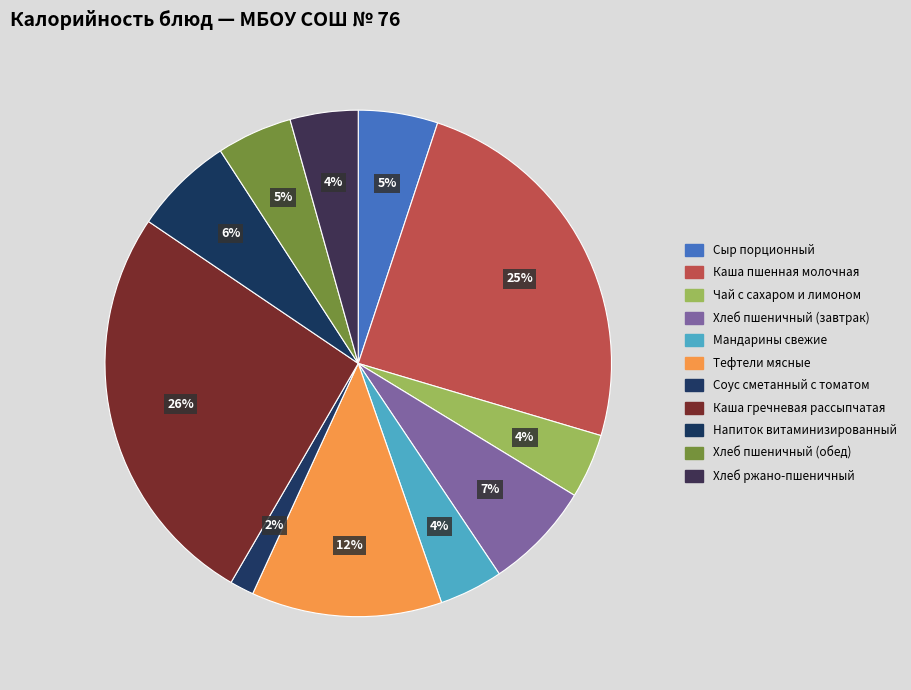

To the nearest percent, what percentage of the pie is Хлеб пшеничный (обед)?

5%